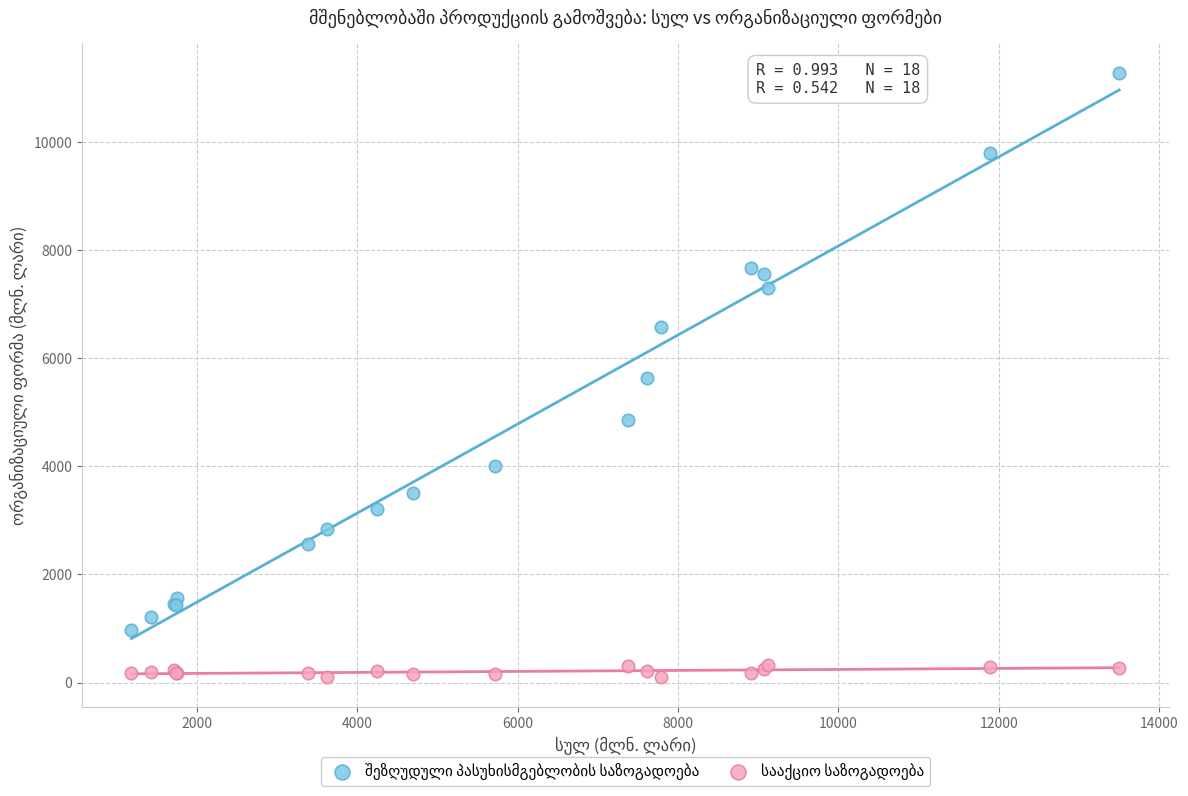

What is the X range (max minus min) for the scatter plot?

12313.6